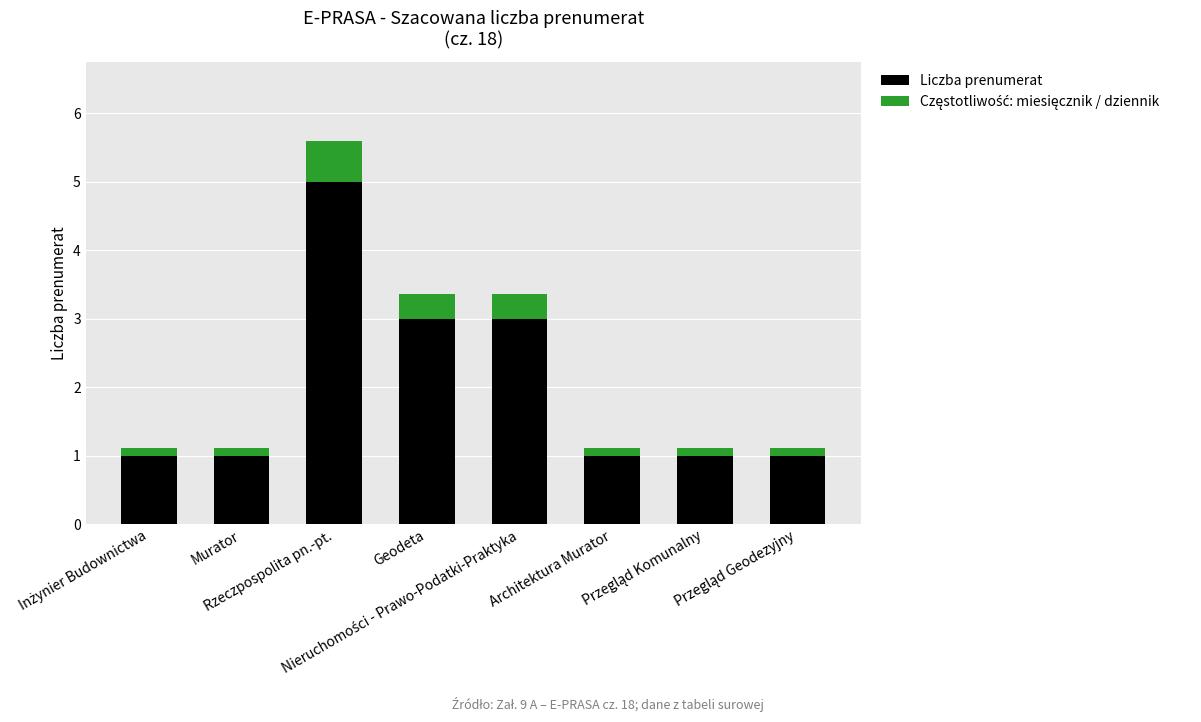

What is the minimum value for Liczba prenumerat?

1.0